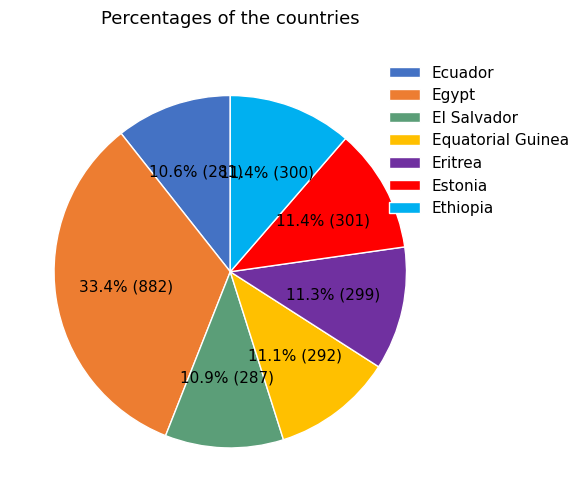

Approximately how many times larger is the value at Eritrea compared to Egypt?

0.3